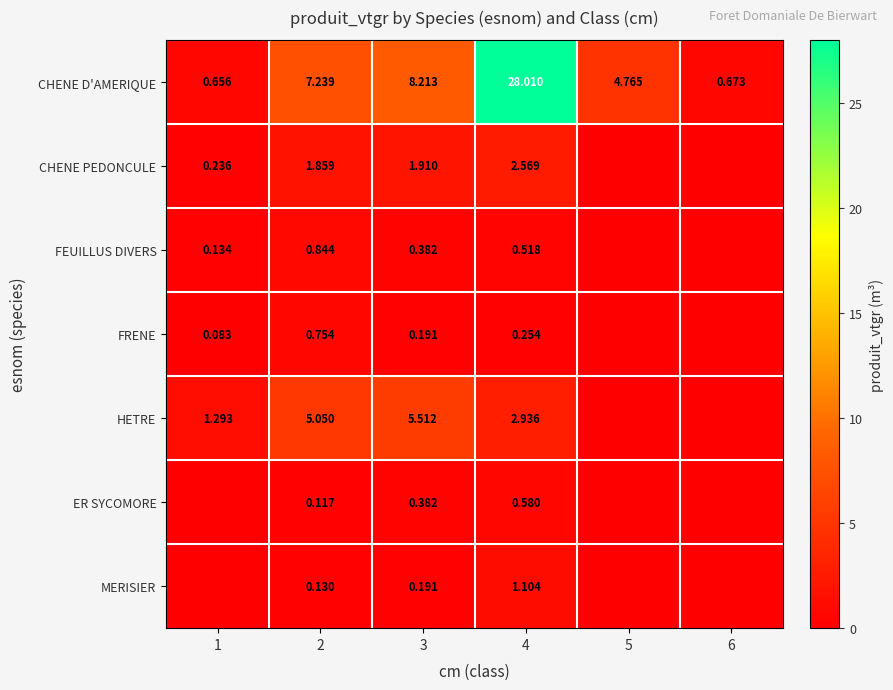

At 2, list the series in order from smallest to largest.

ER SYCOMORE, MERISIER, FRENE, FEUILLUS DIVERS, CHENE PEDONCULE, HETRE, CHENE D'AMERIQUE